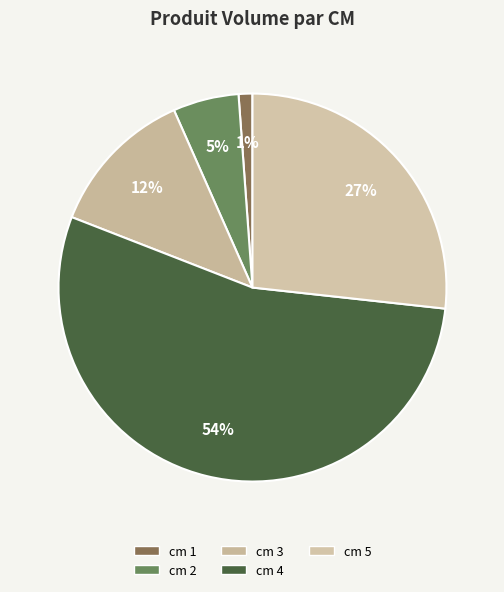

Rank the categories by value from highest to lowest.

cm 4, cm 5, cm 3, cm 2, cm 1